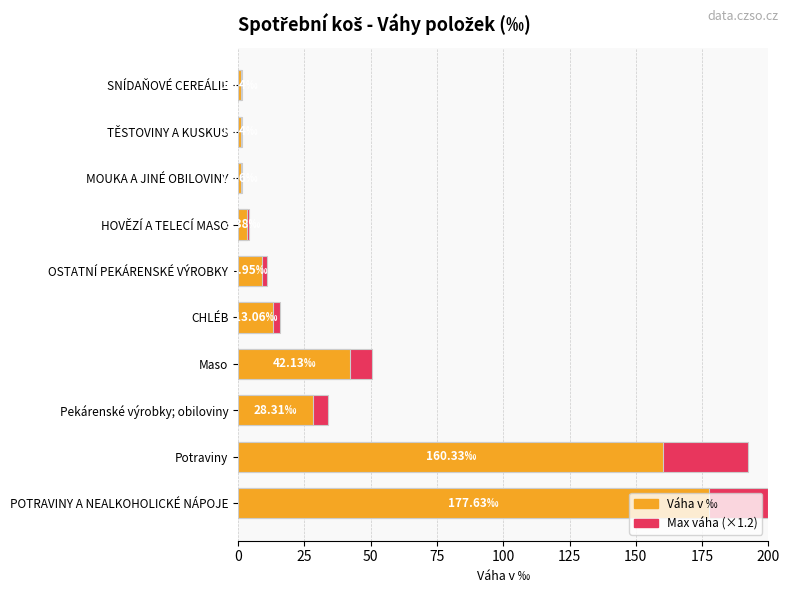

How many values in the Maximum váha (scaled) series are below 15?

5